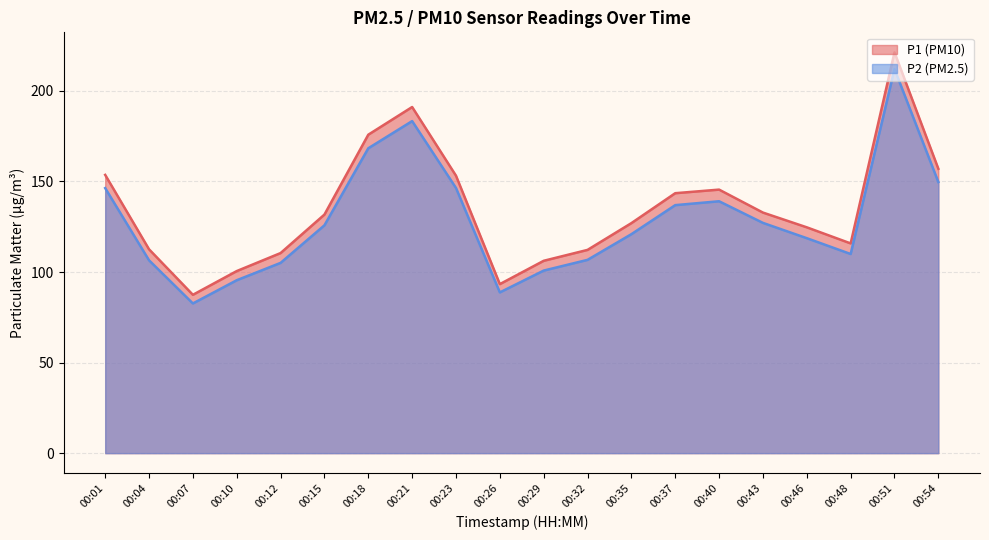

What is the sum of the P2 values at 00:54 and 00:46?

268.4